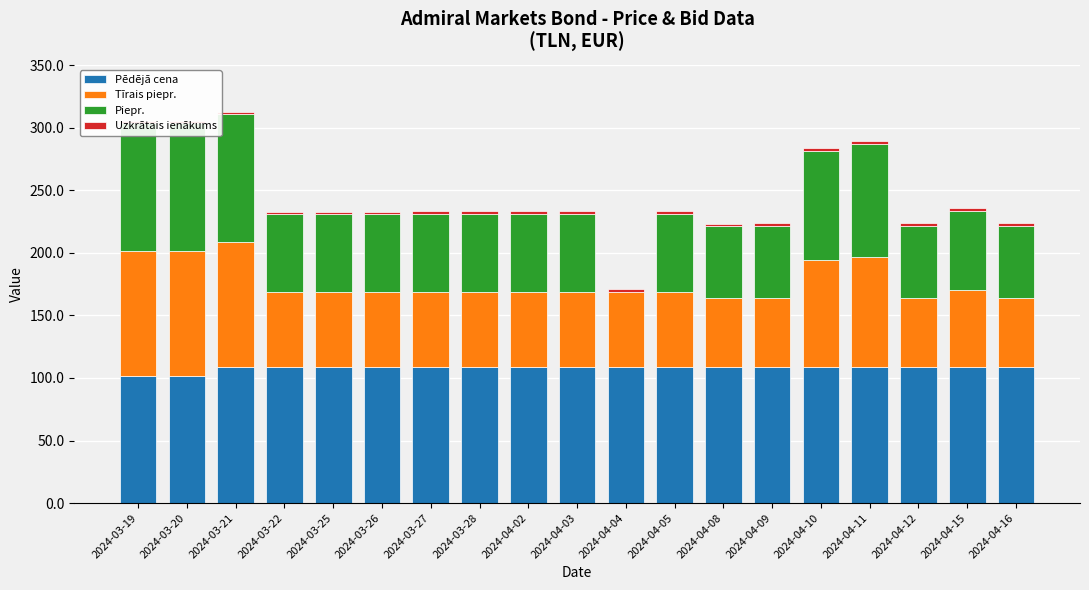

At how many categories does at least one series exceed 73?

19